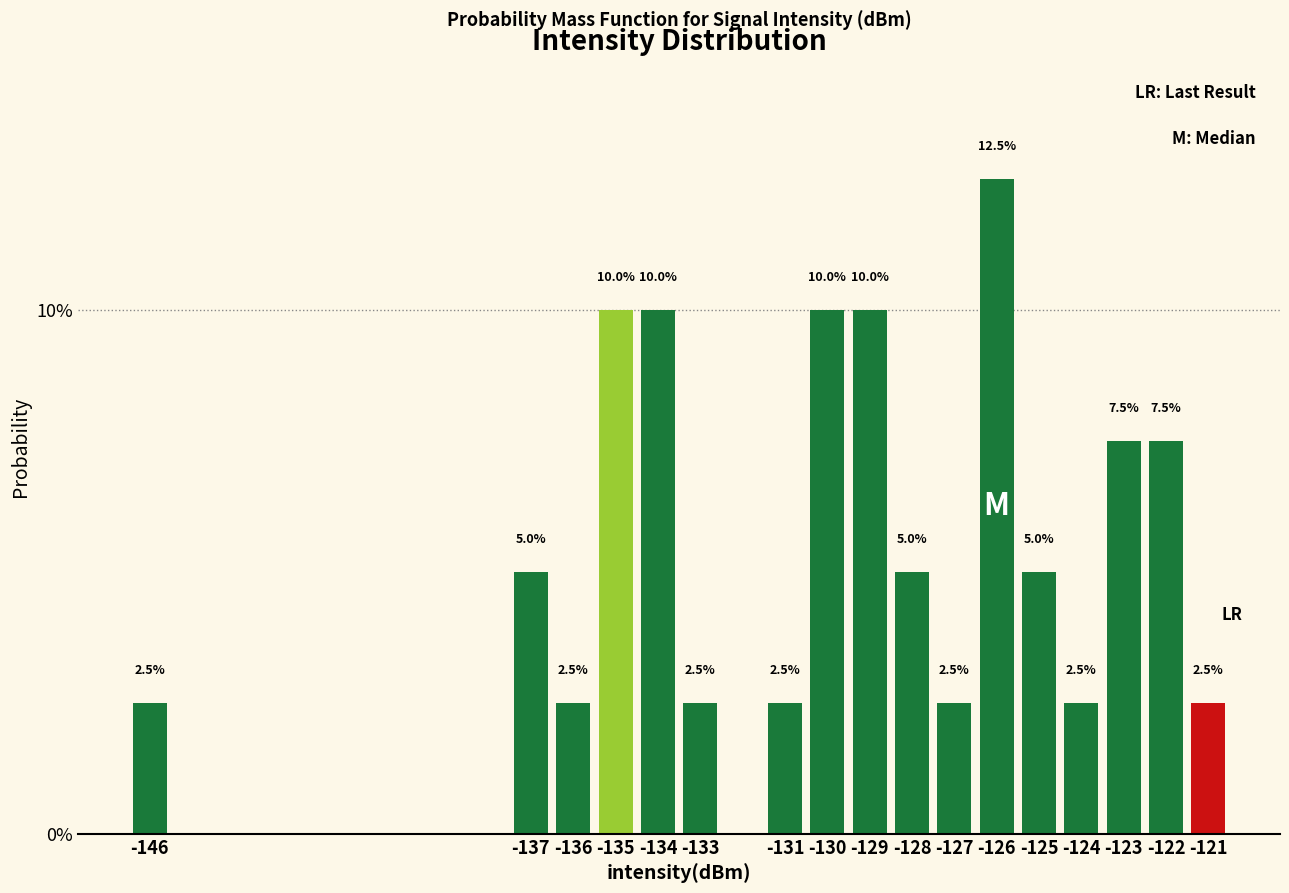

Reading right to left, transcribe all the data shown in this chart.

2.5	7.5	7.5	2.5	5.0	12.5	2.5	5.0	10.0	10.0	2.5	2.5	10.0	10.0	2.5	5.0	2.5